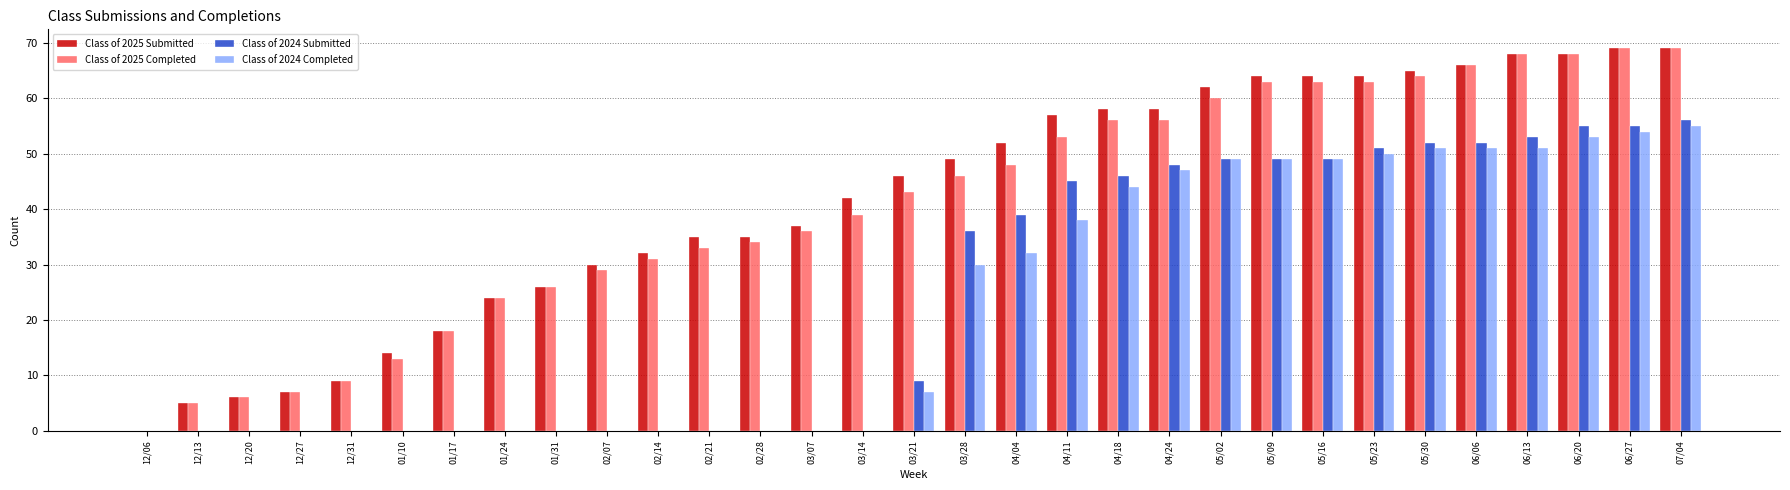

How many distinct data groups are displayed?

4